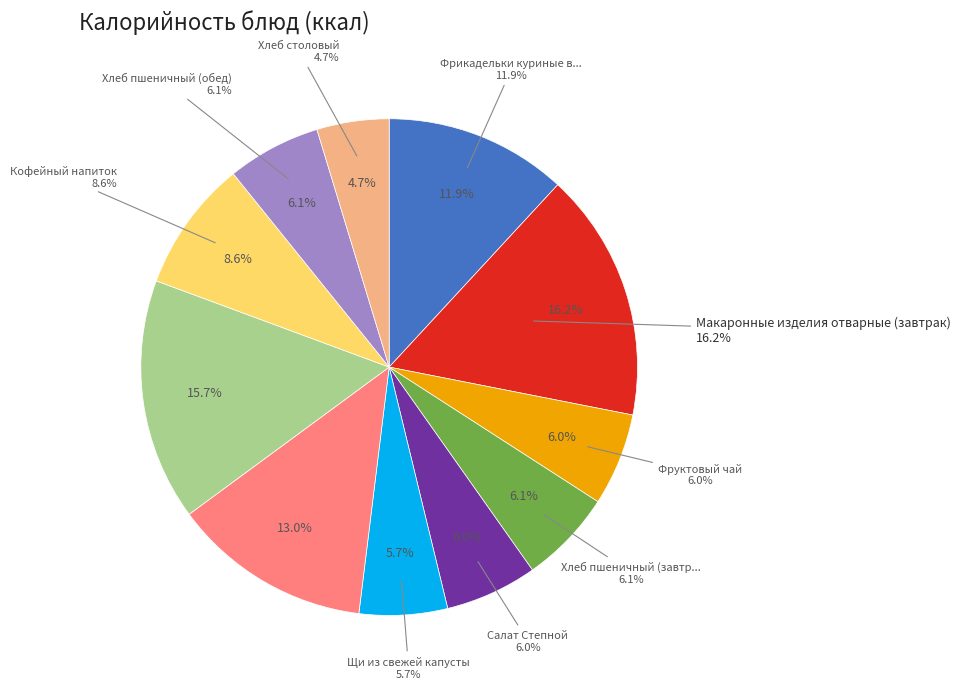

How much of the chart is everything except Завтрак (итого)?

59.8%